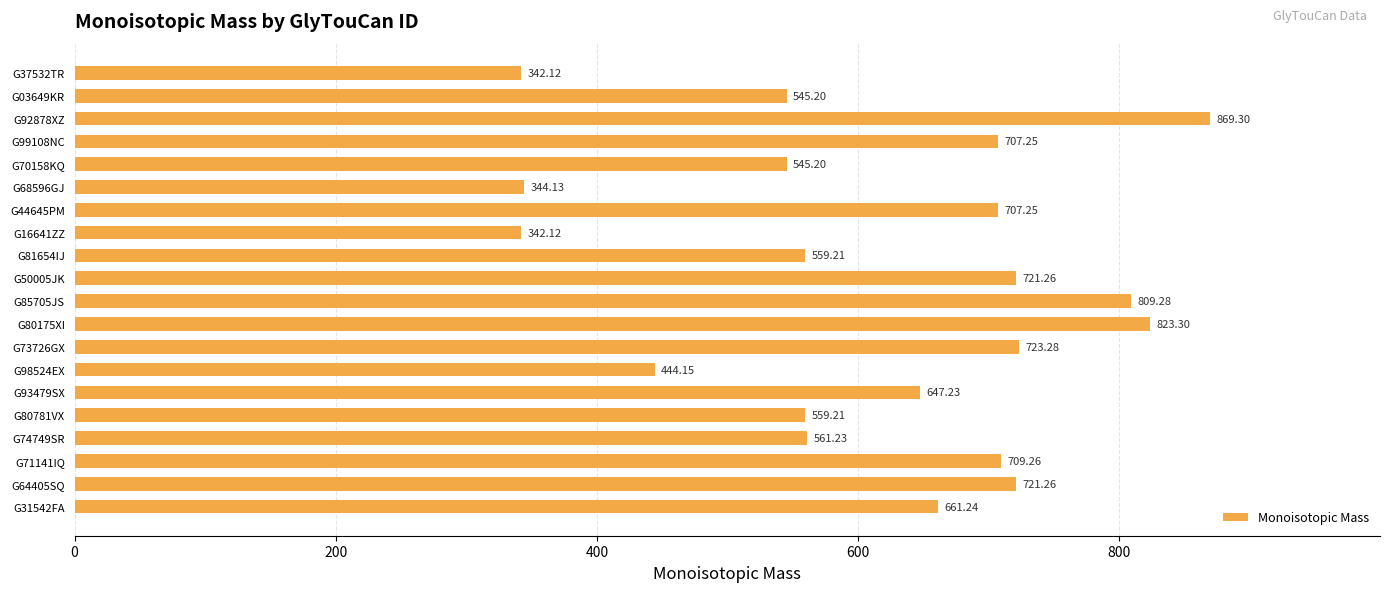

Where is the data nearest to the value 605?

G93479SX